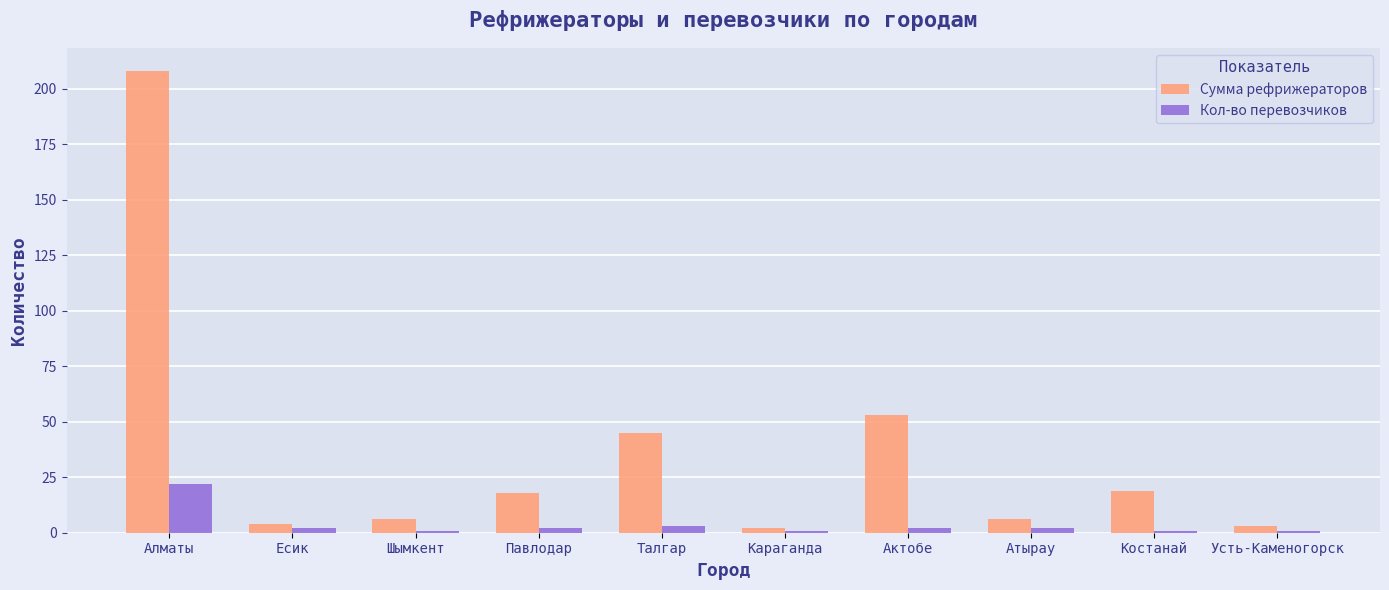

What is the value of the Сумма рефрижераторов bar at the 10th from the left?

3